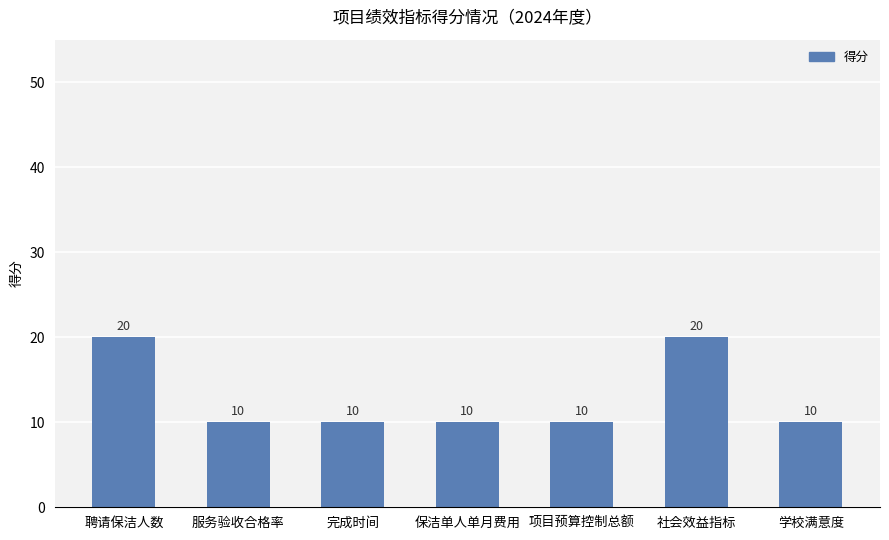

What value does the data have at 项目预算控制总额, to the nearest 5?

10